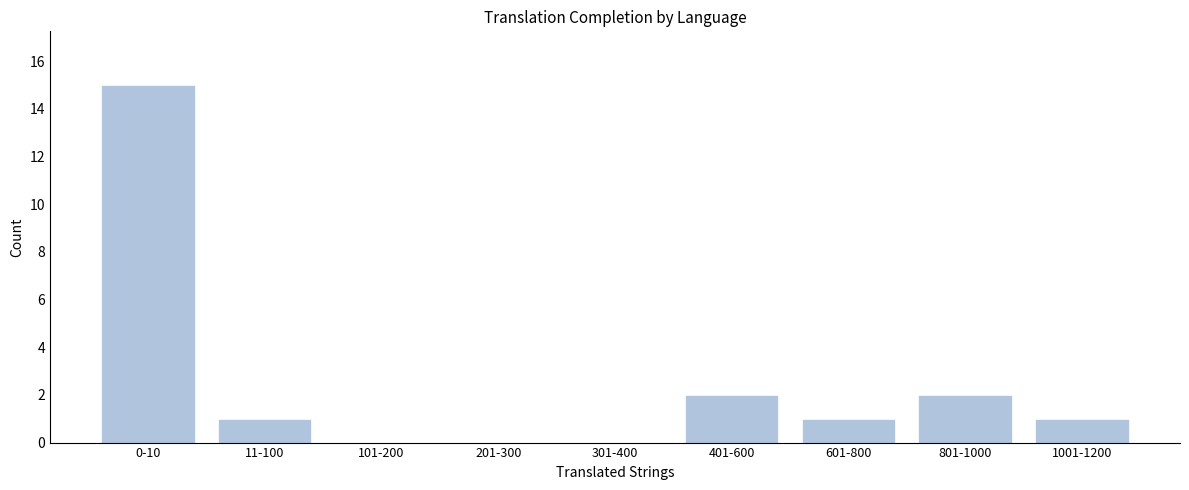

Reading left to right, what are all the values shown in this chart?

0-10=15	11-100=1	101-200=0	201-300=0	301-400=0	401-600=2	601-800=1	801-1000=2	1001-1200=1